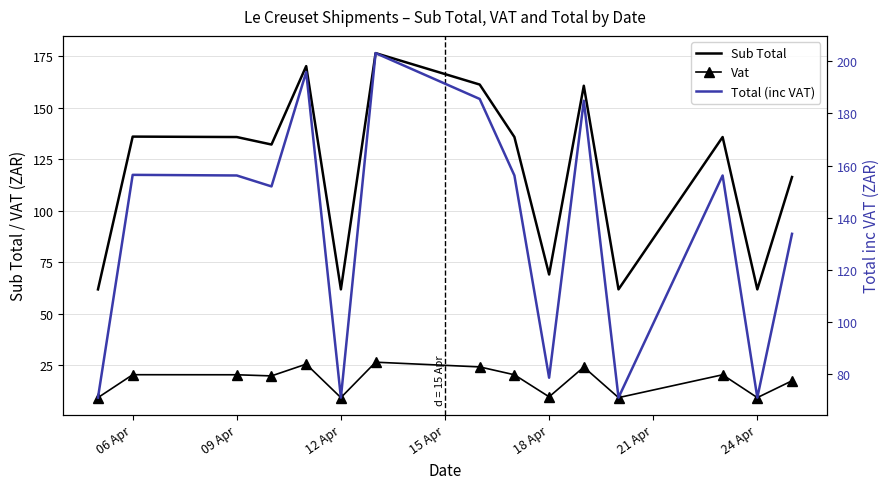

How many interior local valleys does the Vat series have?

5